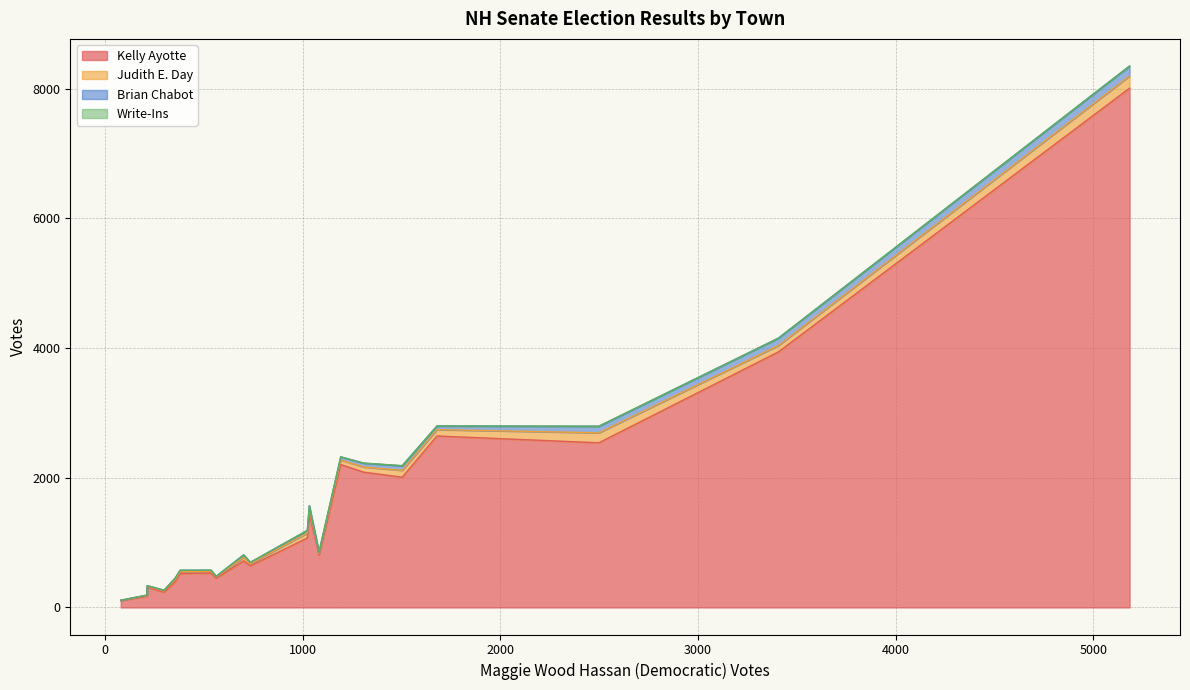

How many lines are shown in the chart?

4